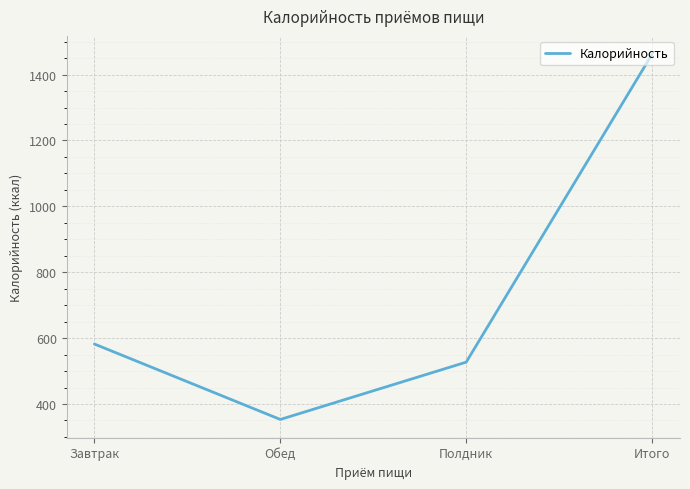

How many lines are shown in the chart?

1